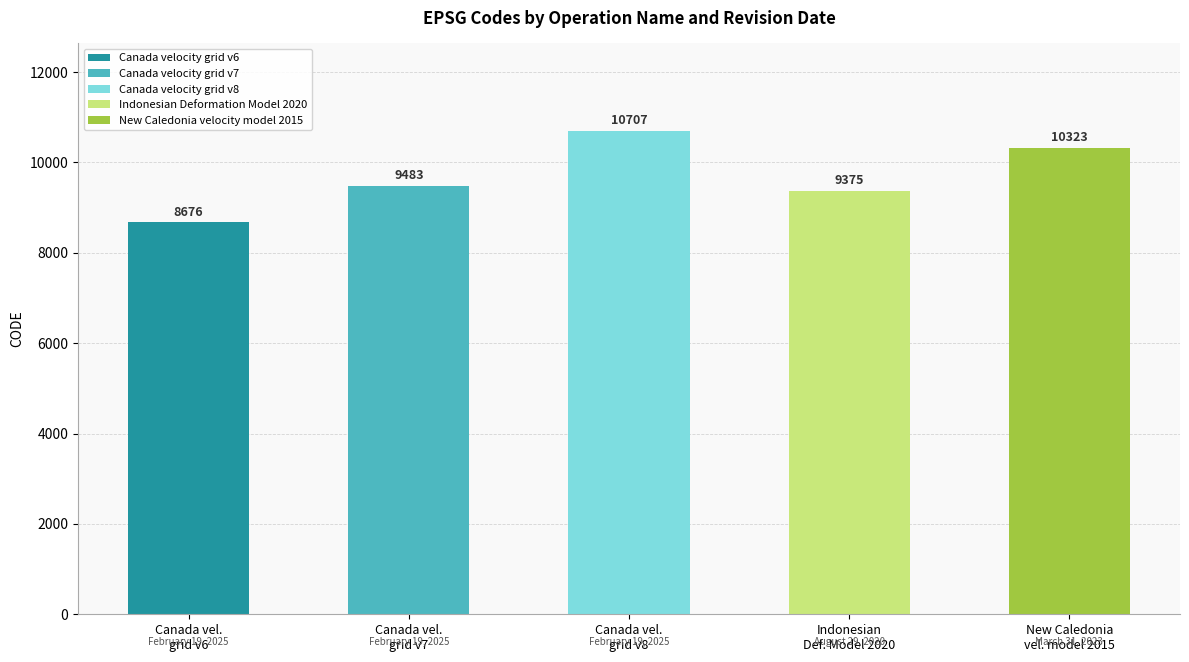

What is the maximum value shown in the chart?

10707